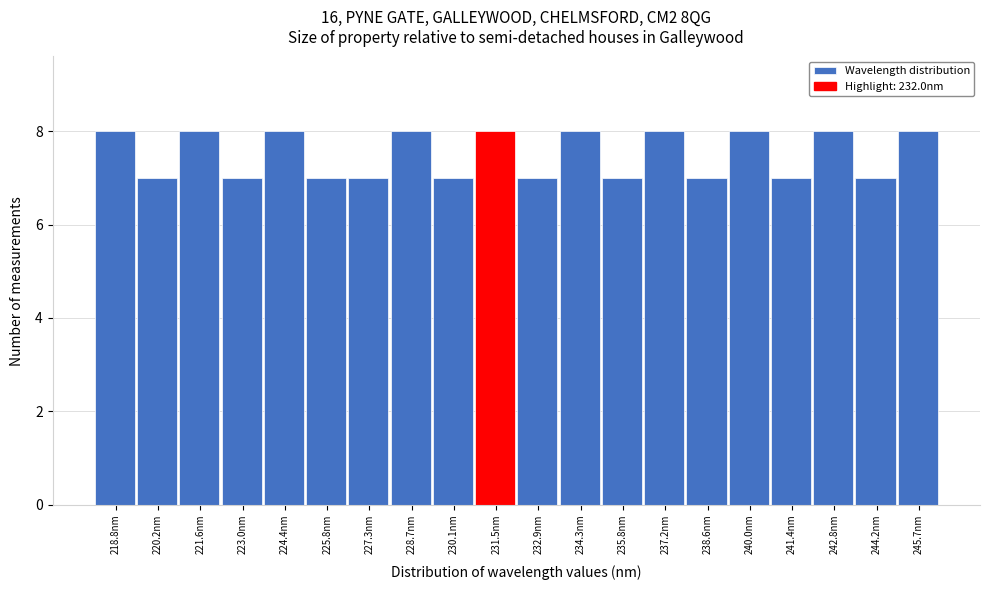

Reading left to right, transcribe this chart: for each bar, give the range it covers on the x-axis and its height. Neither the bar edges nor the heights are printed on the chart, so give them approximately, as read against the axes.

218.0 to 219.4: 8
219.4 to 220.8: 7
220.8 to 222.4: 8
222.4 to 223.8: 7
223.8 to 225.2: 8
225.2 to 226.6: 7
226.6 to 228.0: 7
228.0 to 229.4: 8
229.4 to 230.8: 7
230.8 to 232.2: 8
232.2 to 233.6: 7
233.6 to 235.0: 8
235.0 to 236.4: 7
236.4 to 237.8: 8
237.8 to 239.2: 7
239.2 to 240.8: 8
240.8 to 242.2: 7
242.2 to 243.6: 8
243.6 to 245.0: 7
245.0 to 246.4: 8